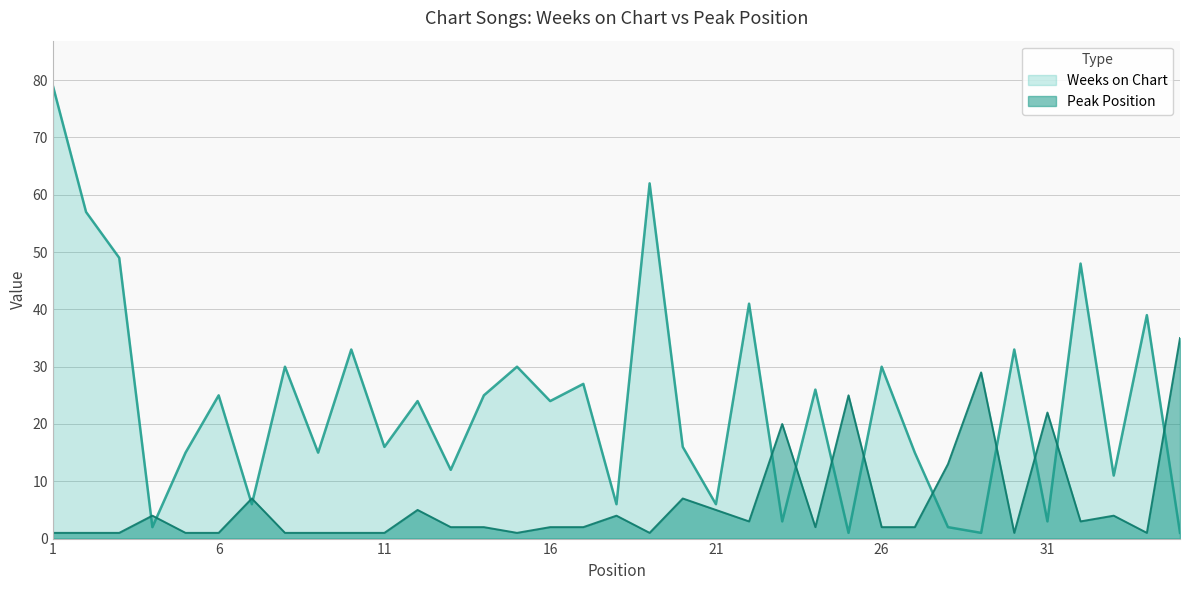

Which series has the widest spread of values?

Weeks on Chart